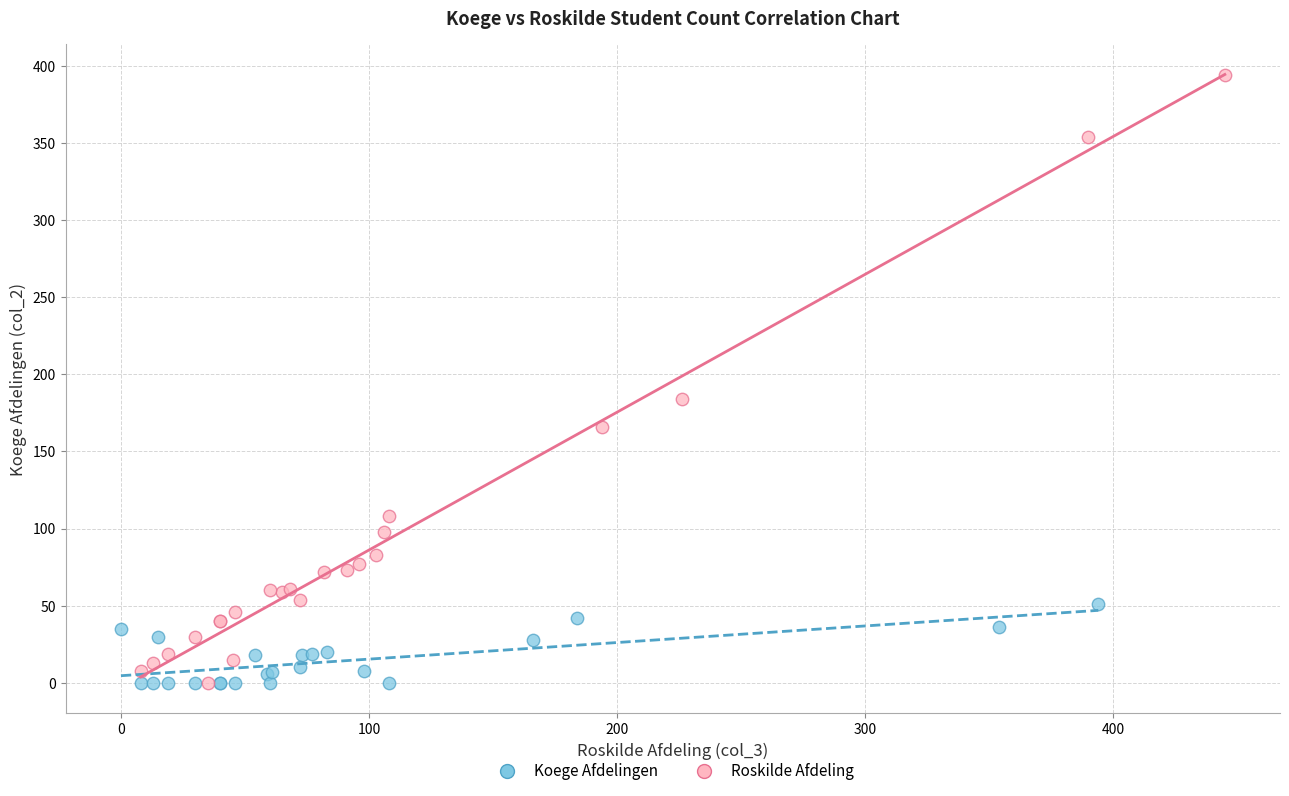

Which series reaches the maximum Y coordinate?

Roskilde Afdeling